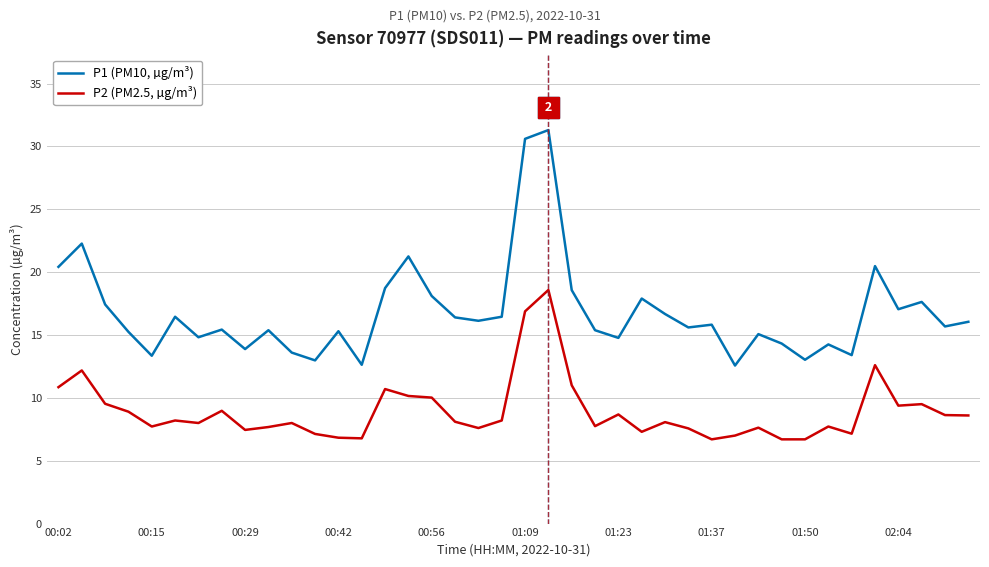

True or false: P2 (PM2.5, µg/m³) and P1 (PM10, µg/m³) intersect in this chart.

False